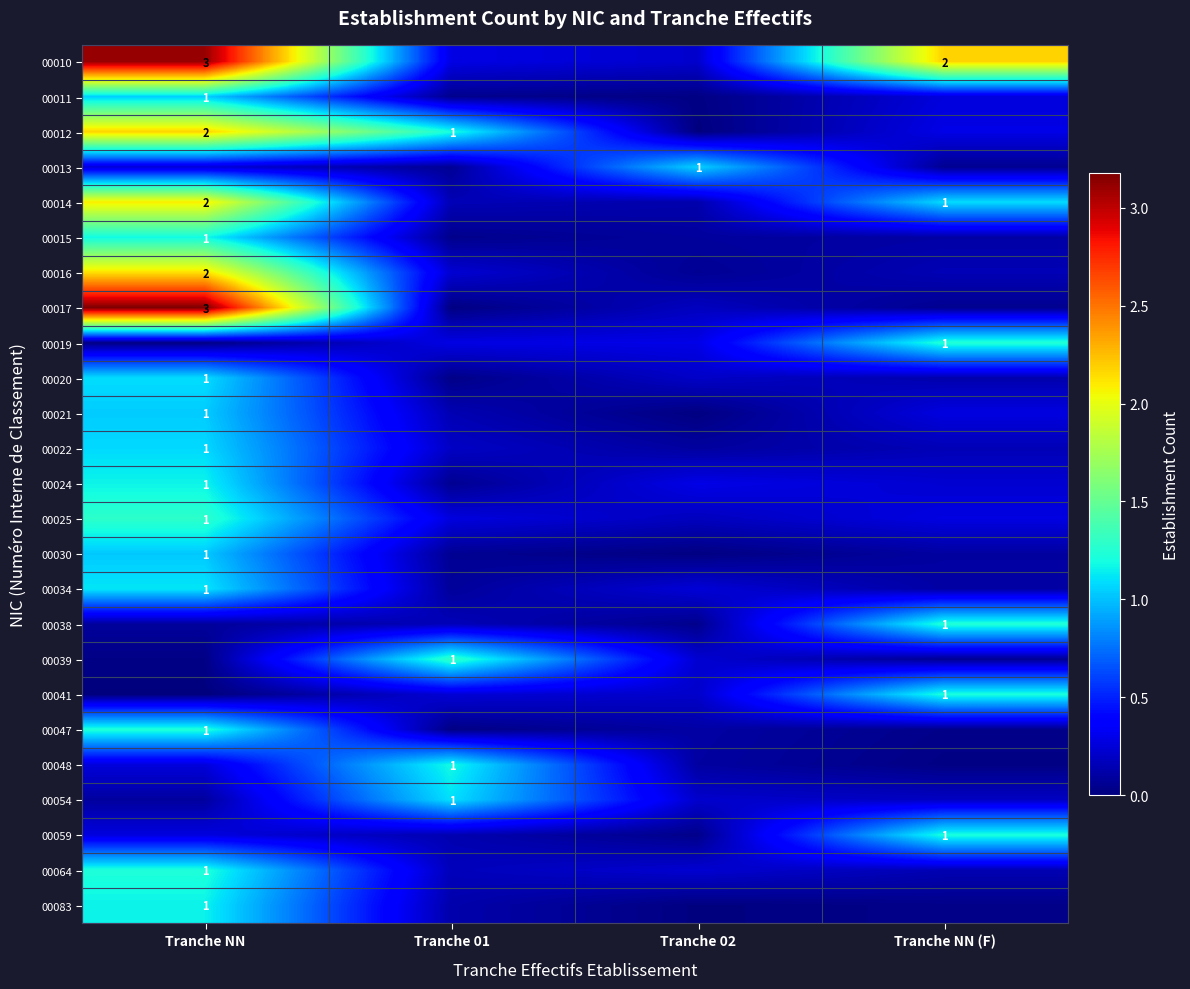

Rank the series at Tranche 01 from lowest to highest value.

00017, 00047, 00020, 00015, 00011, 00024, 00030, 00013, 00034, 00083, 00059, 00021, 00014, 00038, 00064, 00022, 00016, 00041, 00025, 00019, 00010, 00054, 00048, 00012, 00039